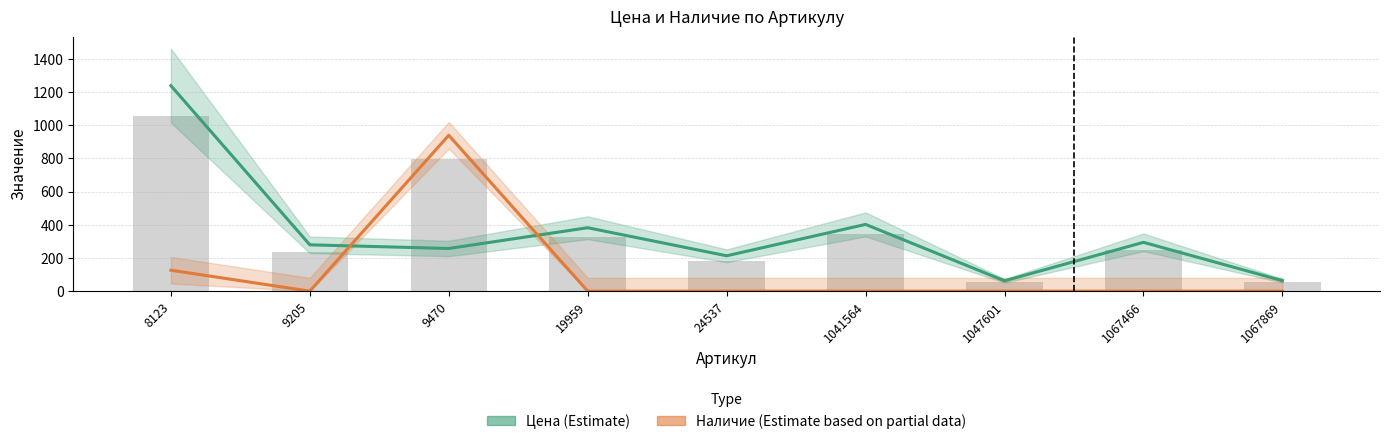

What is the highest value of the Наличие series?

939